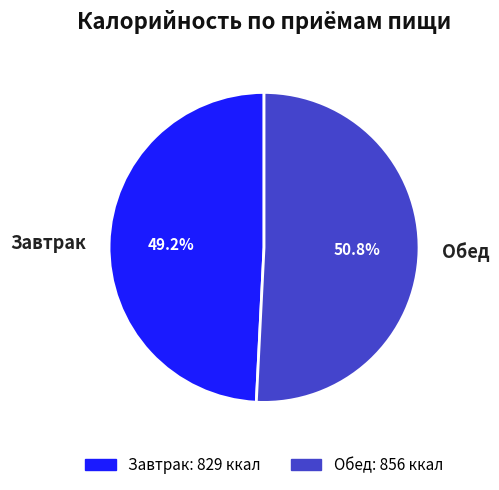

How many segments does this pie chart have?

2